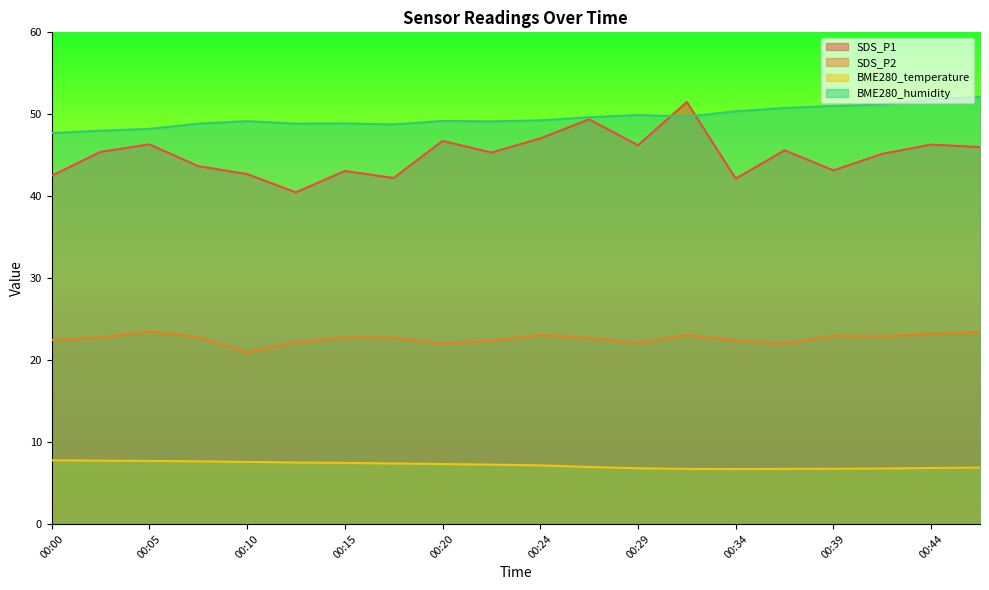

Rank the series at 00:17 from lowest to highest value.

BME280_temperature, SDS_P2, SDS_P1, BME280_humidity